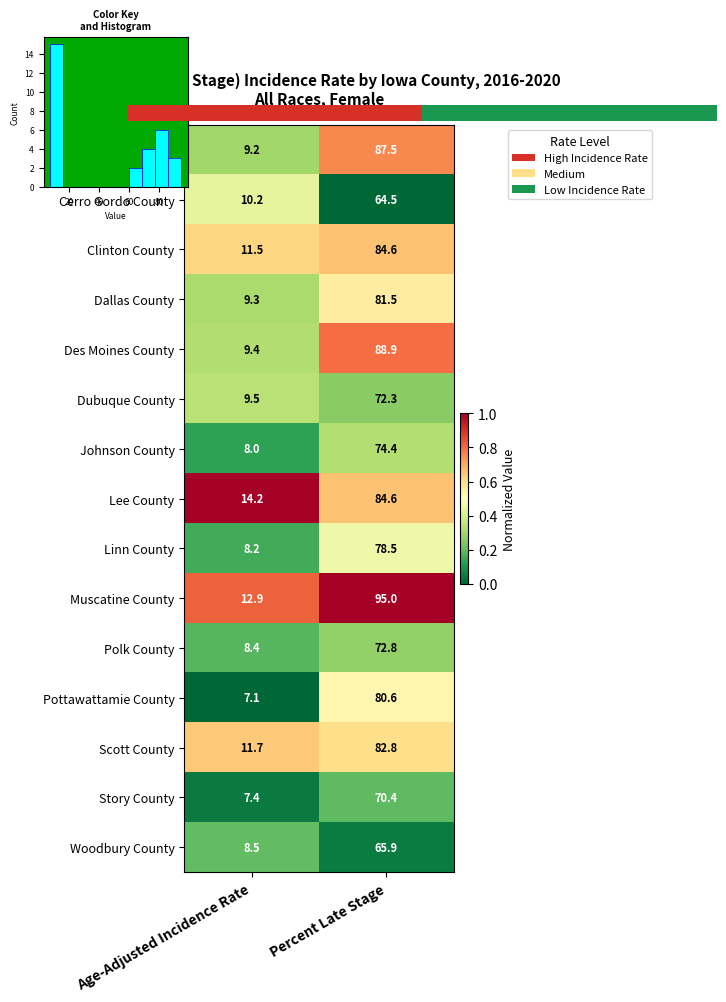

Rank the categories by Dallas County value from lowest to highest.

Age-Adjusted Incidence Rate, Percent Late Stage